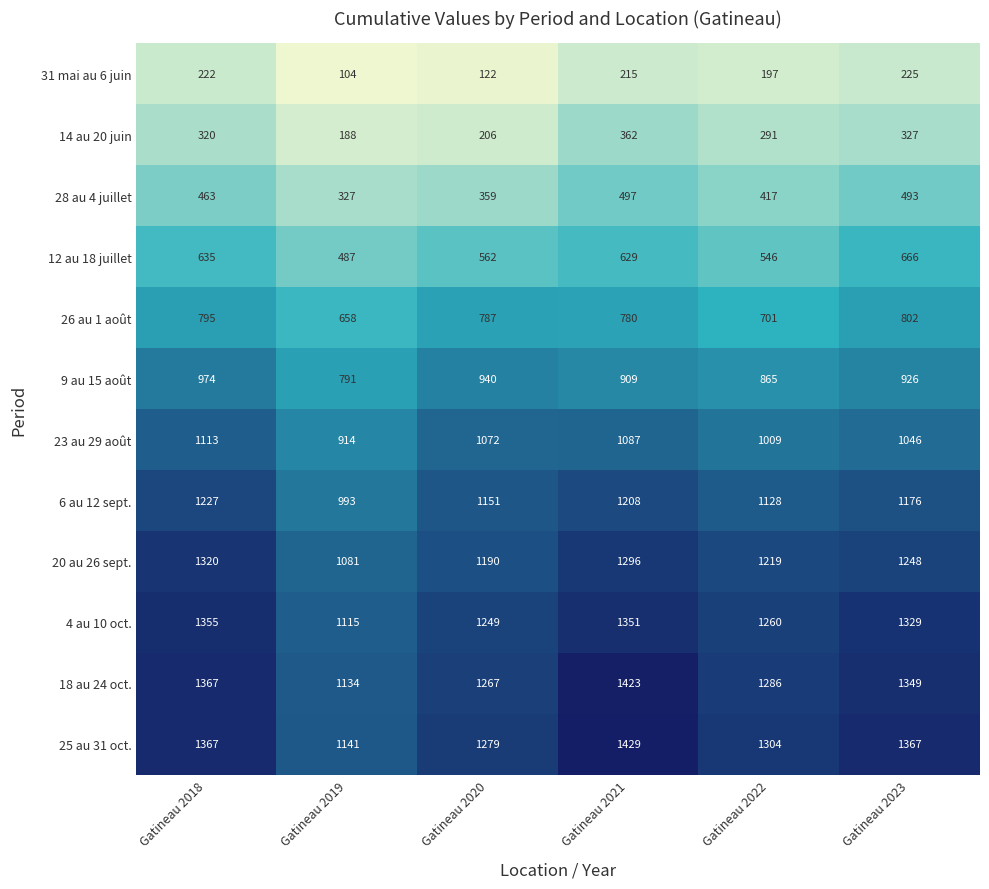

Rank the series by their maximum value, from lowest to highest.

31 mai au 6 juin, 14 au 20 juin, 28 au 4 juillet, 12 au 18 juillet, 26 au 1 août, 9 au 15 août, 23 au 29 août, 6 au 12 sept., 20 au 26 sept., 4 au 10 oct., 18 au 24 oct., 25 au 31 oct.